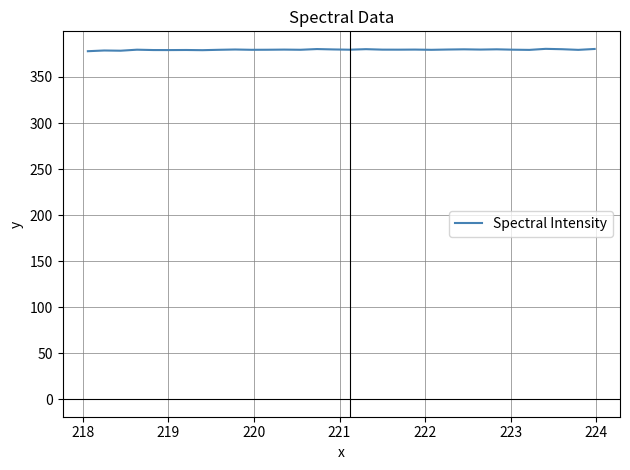

What is the smallest value displayed?

378.0